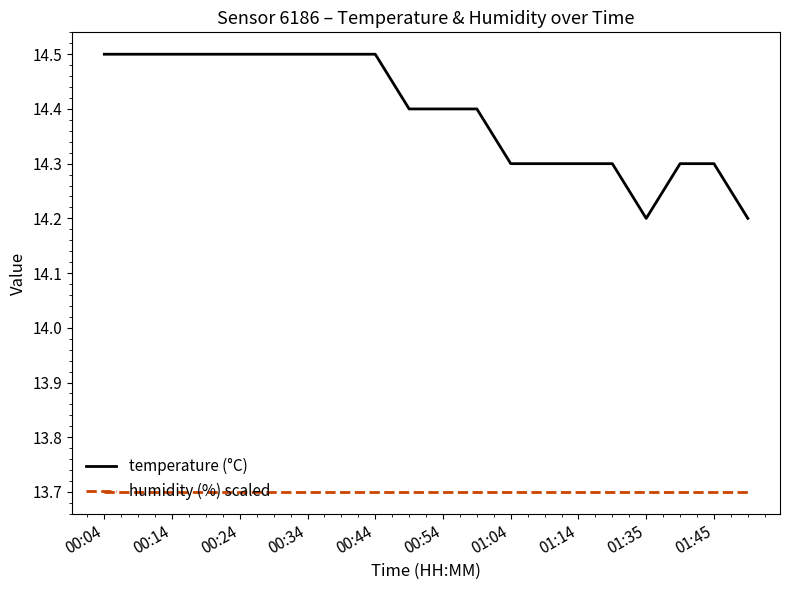

True or false: humidity (%) scaled and temperature (°C) intersect in this chart.

False